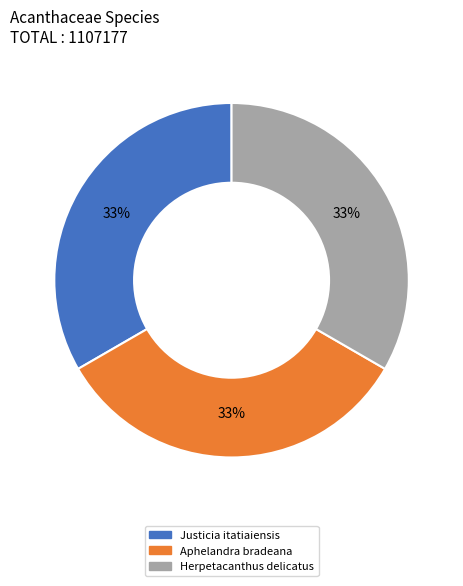

True or false: Justicia itatiaiensis accounts for 33% of the total.

True